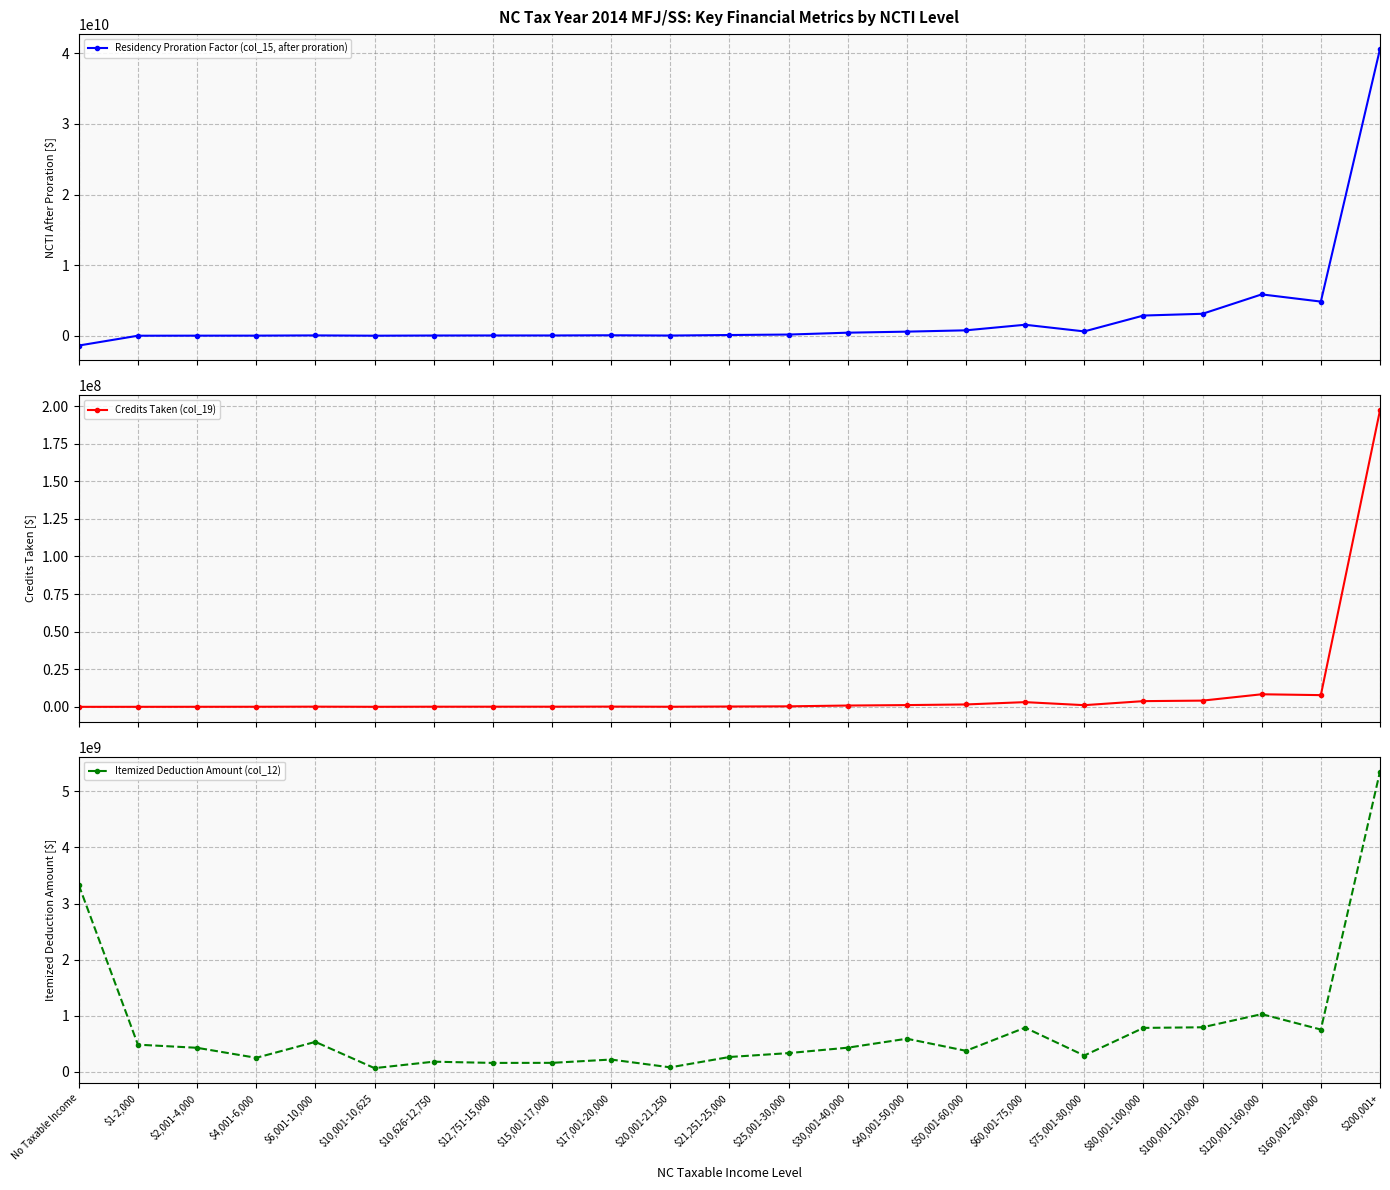

What is the smallest value displayed?

-1384305453